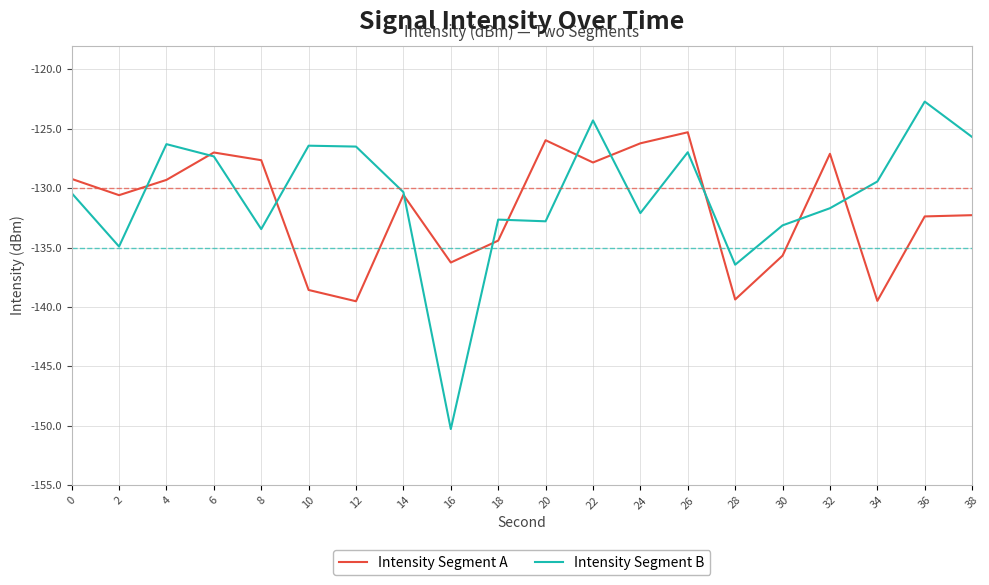

What is the sum of the Intensity Segment A values at 36 and 38?

-264.6